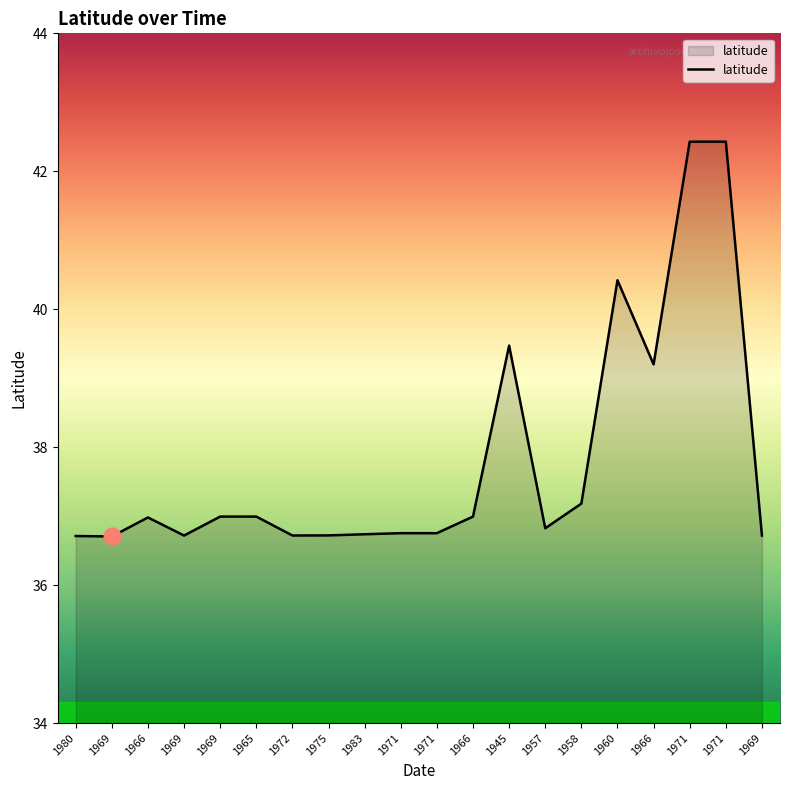

Reading left to right, transcribe all the data shown in this chart.

36.7	36.7	37.0	36.7	37.0	37.0	36.7	36.7	36.7	36.8	36.8	37.0	39.5	36.8	37.2	40.4	39.2	42.4	42.4	36.7